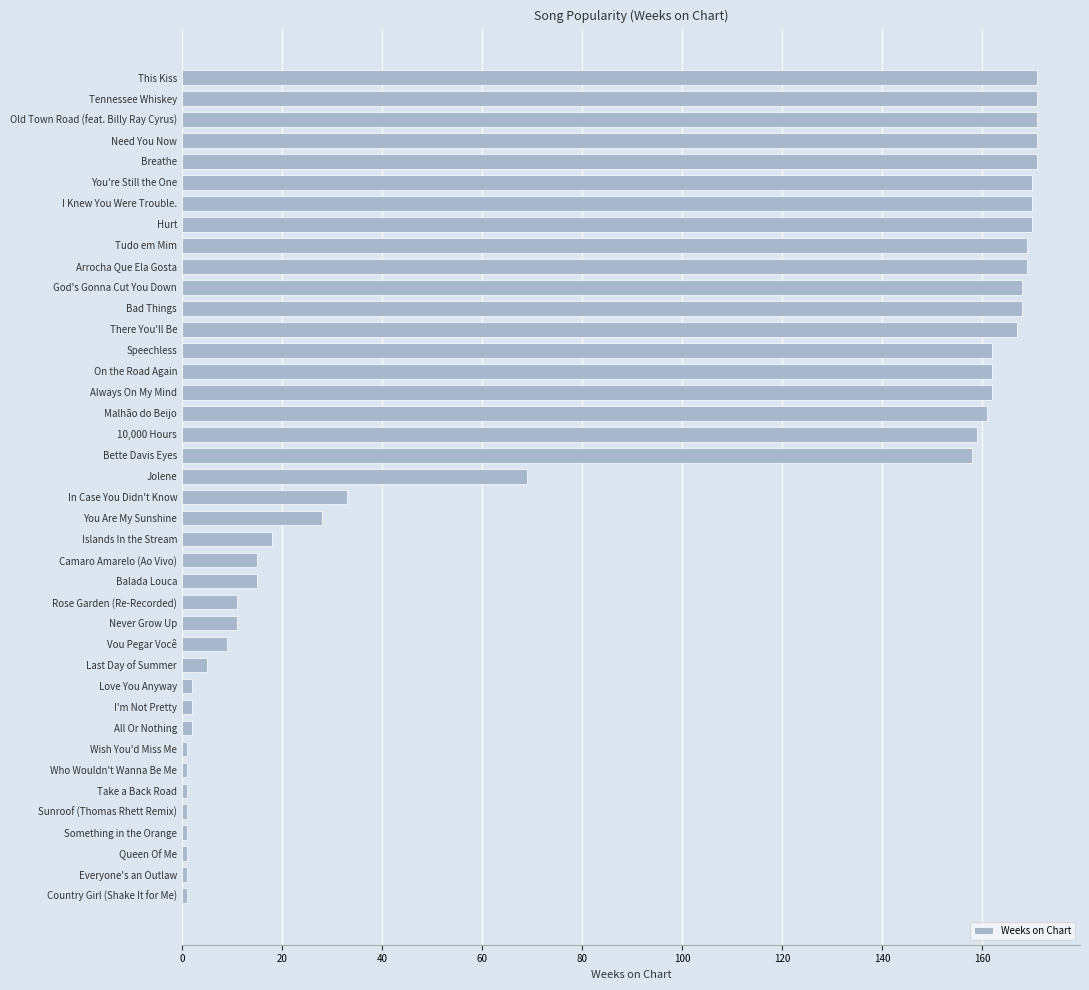

What is the difference between the maximum and minimum values?

170